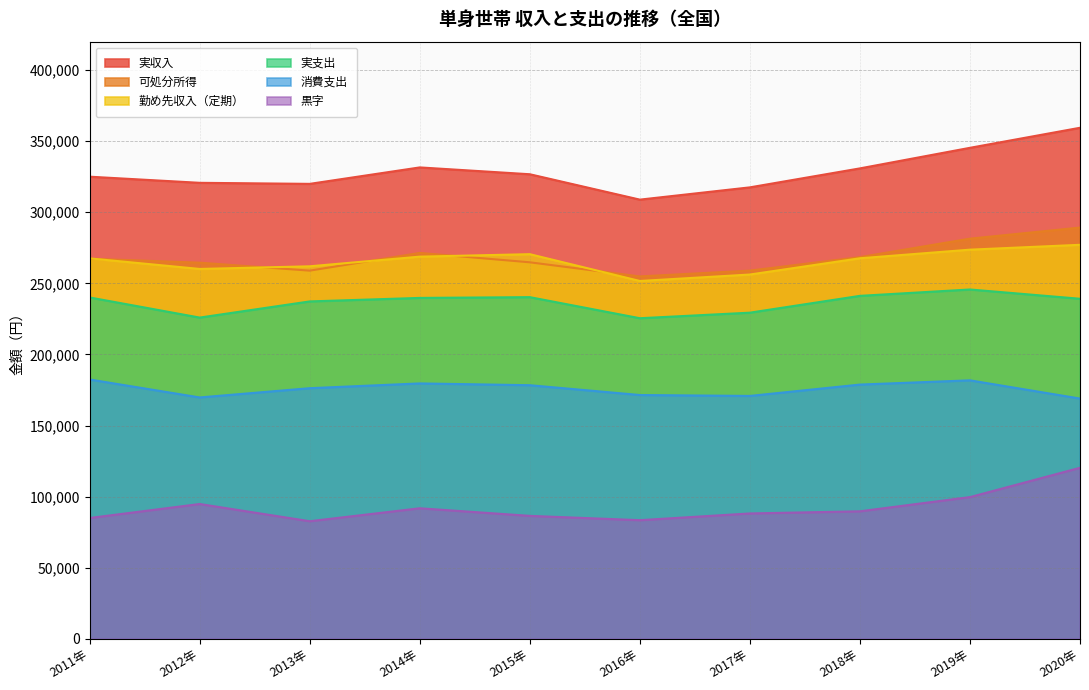

What is the minimum value for 実収入?

308892